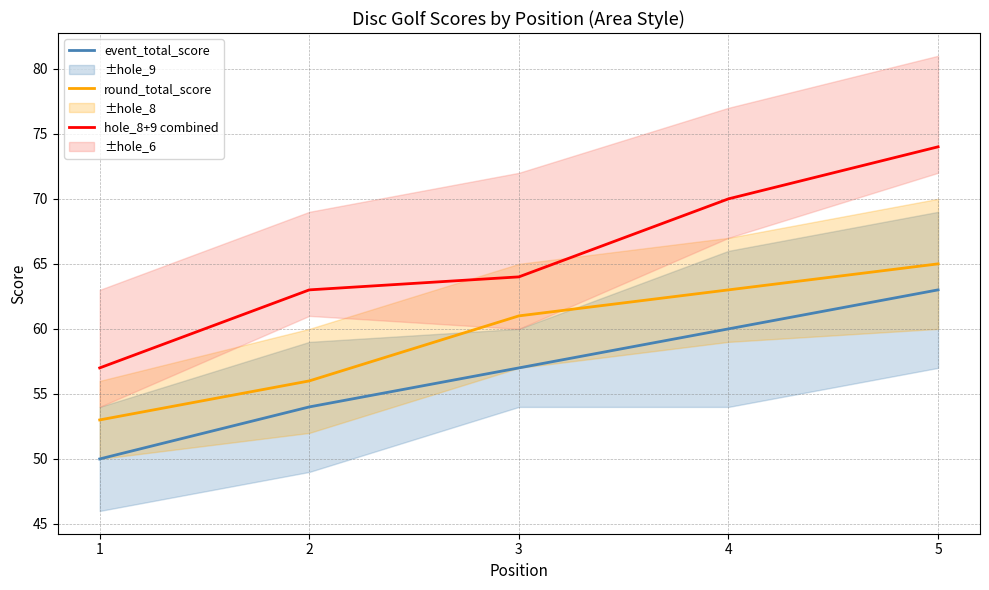

At how many categories does at least one series exceed 58?

4